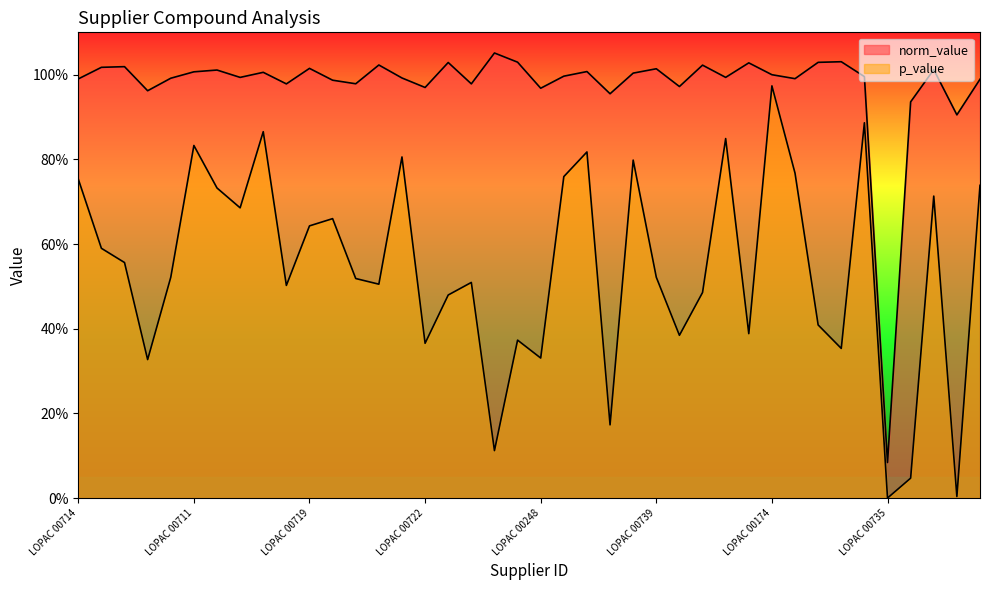

True or false: norm_value has a value of 0.2 at LOPAC 00415.

False